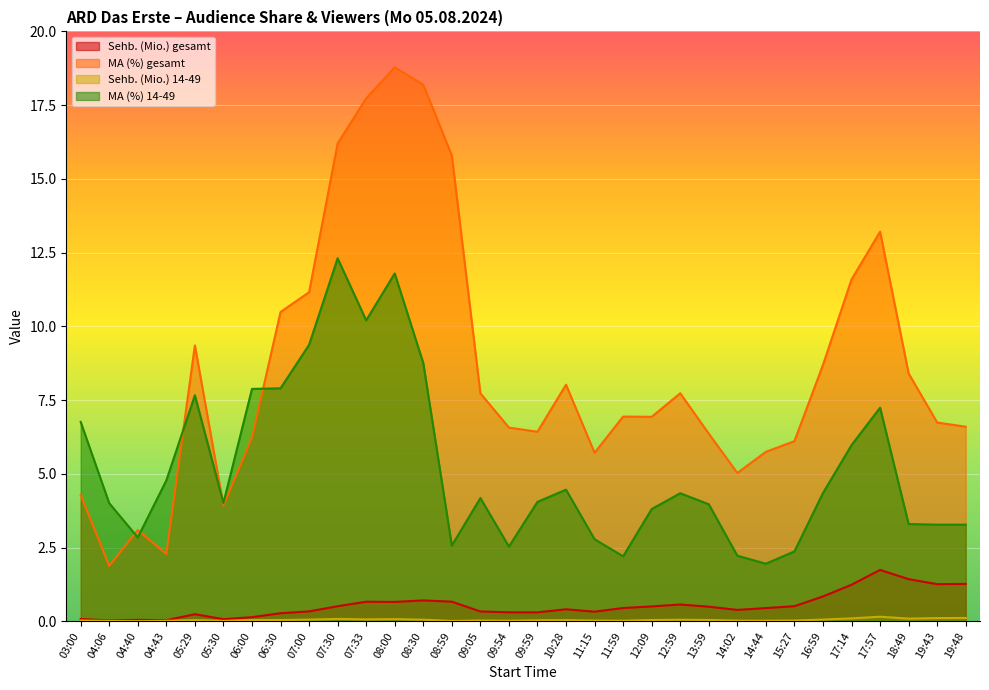

What is the spread (max minus min) of values at 04:40?

3.1